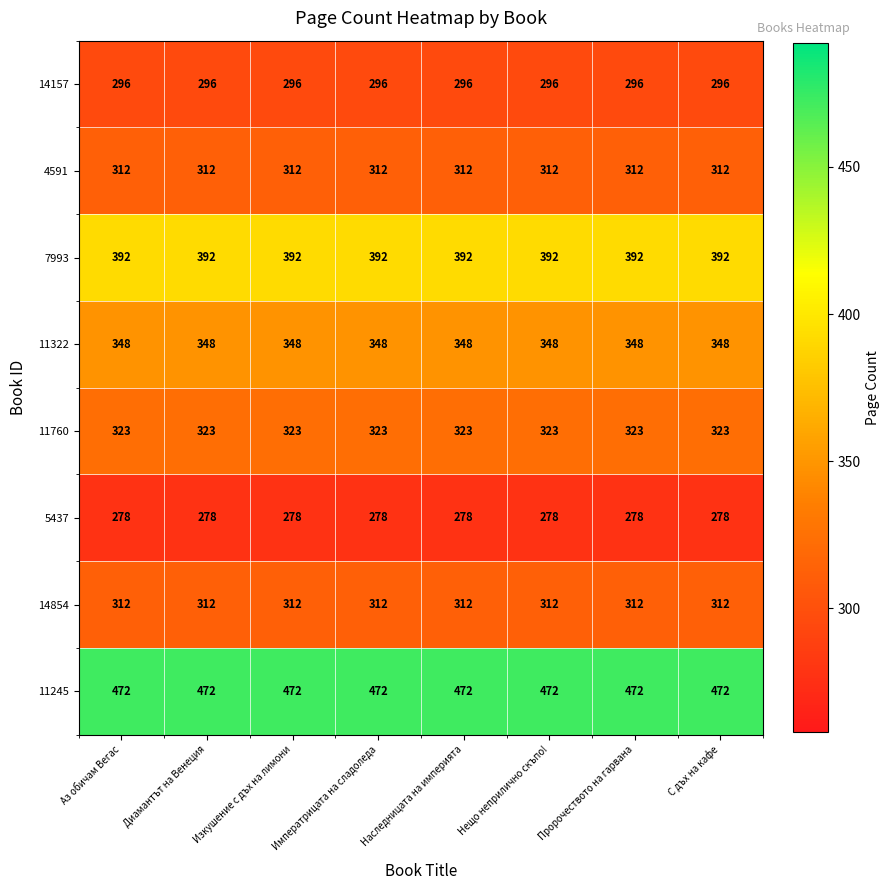

Is it true that 11322 equals 170 at Наследницата на империята?

False